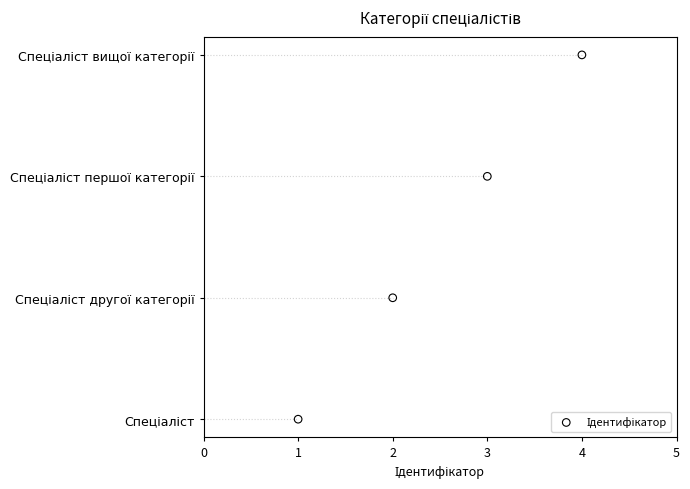

Approximately how many times larger is the value at 4 compared to 2?

3.0